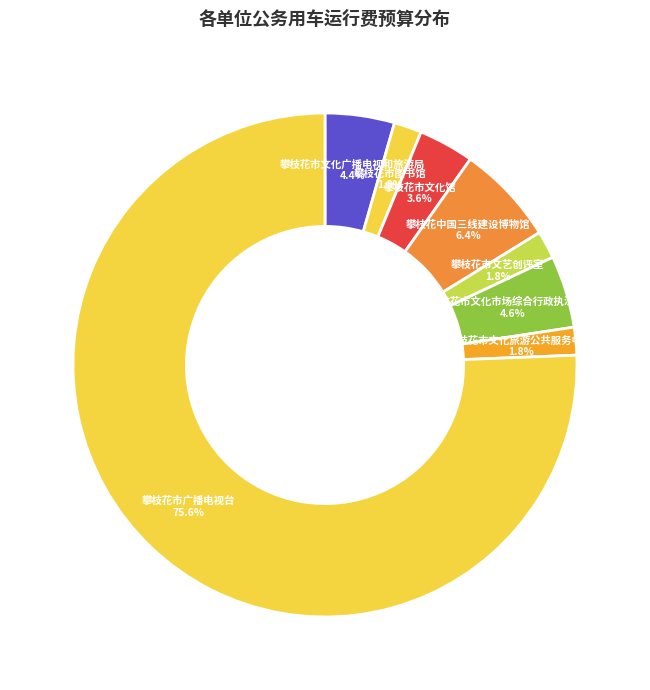

What portion of the pie excludes 攀枝花市文化旅游公共服务中心?

98.2%